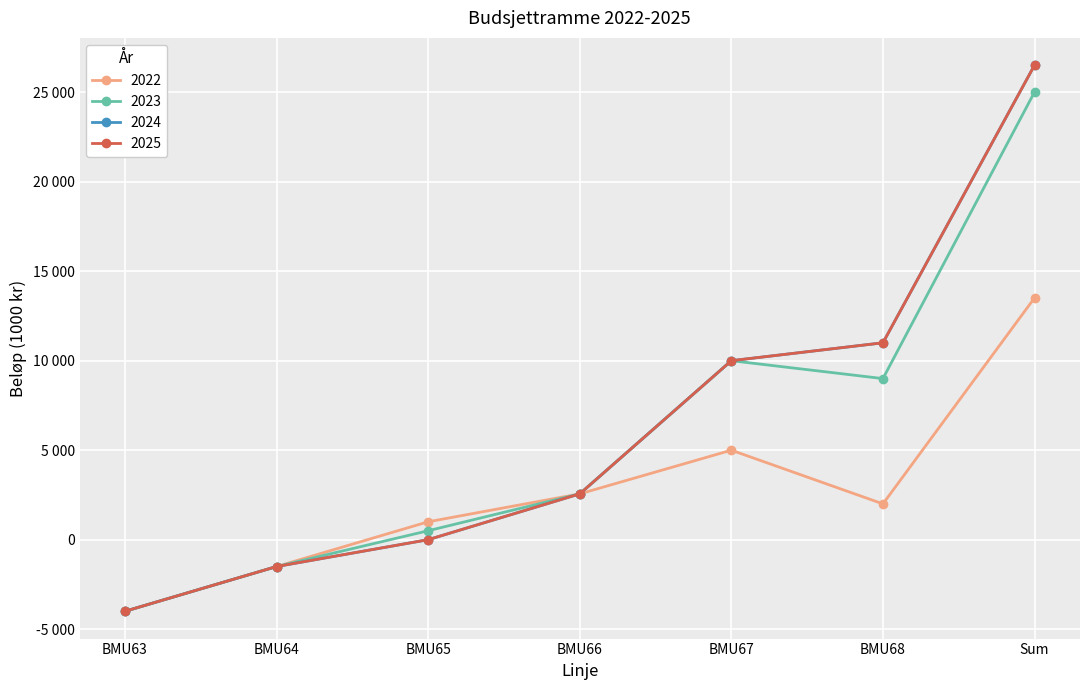

Reading left to right, transcribe all the data shown in this chart.

2022: -4000	-1500	1000	2560	5000	2000	13509
2023: -4000	-1500	500	2560	10000	9000	25009
2024: -4000	-1500	0	2560	10000	11000	26509
2025: -4000	-1500	0	2560	10000	11000	26509